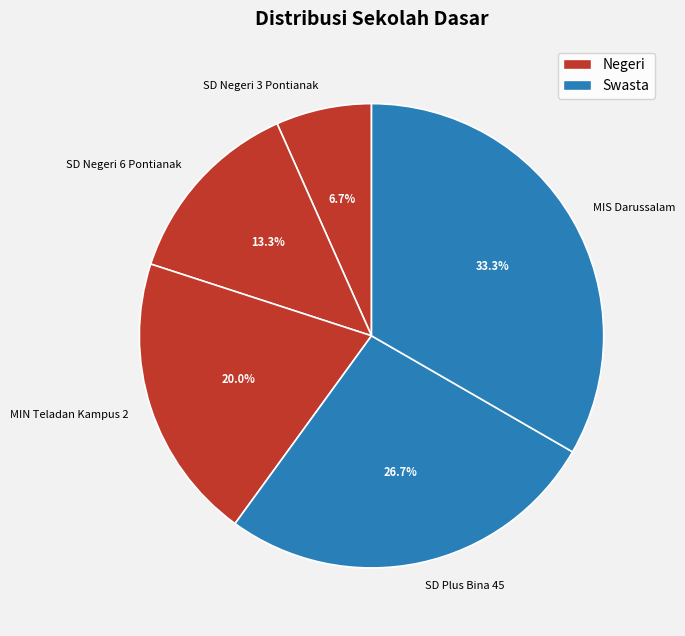

How many segments does this pie chart have?

5